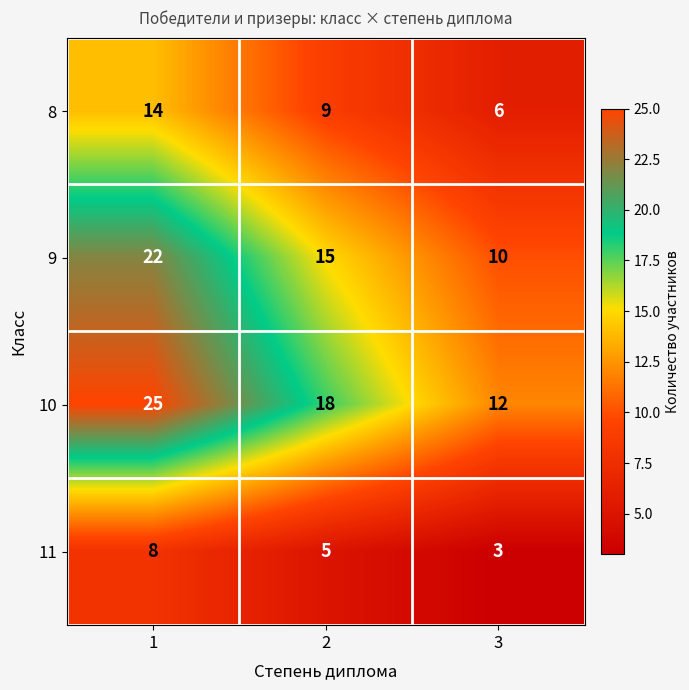

At how many categories does at least one series exceed 23?

1